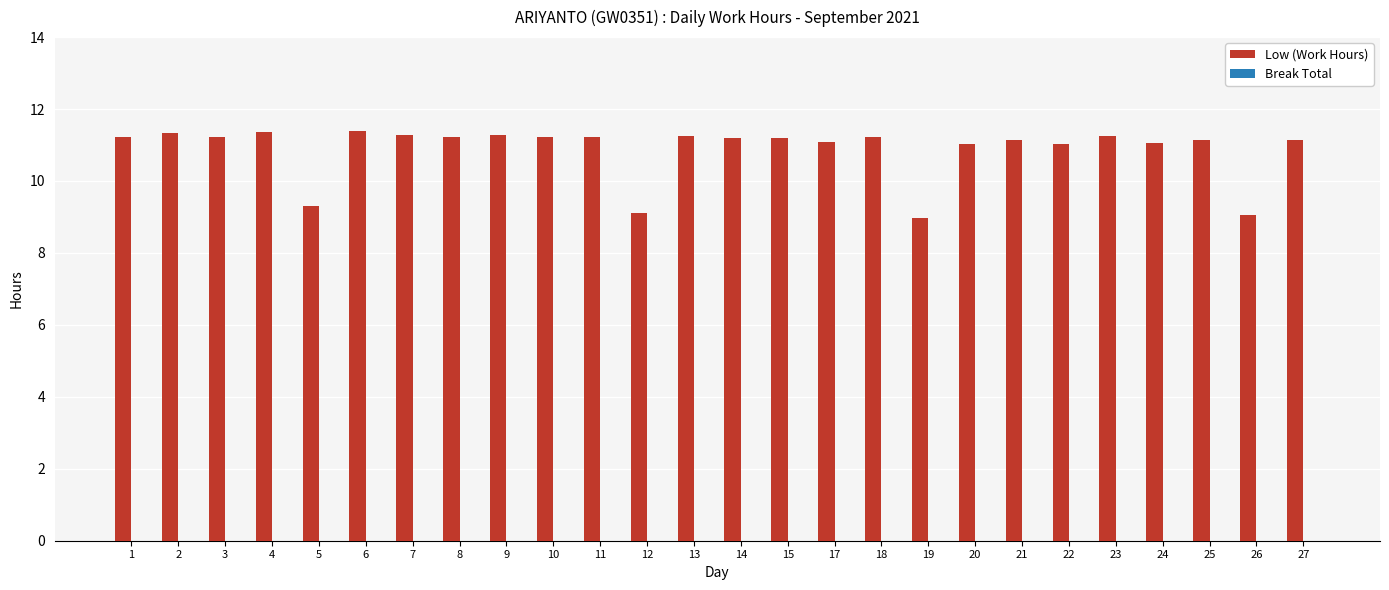

What is the minimum value shown in the chart?

9.0